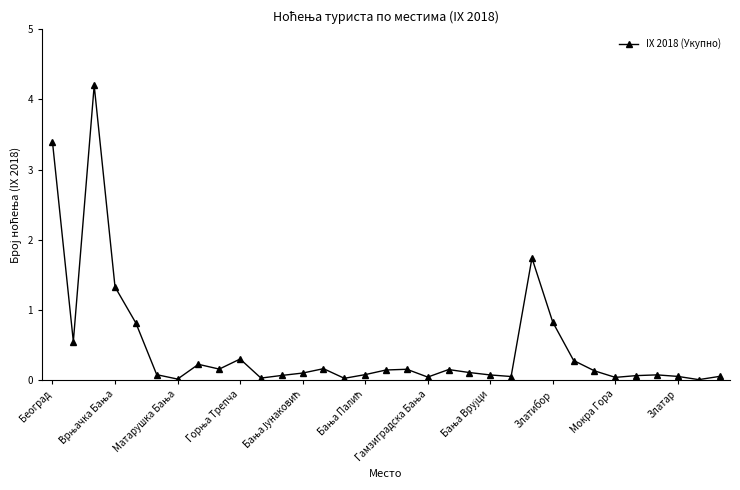

What is the value of the 16th point from the left?

0.1